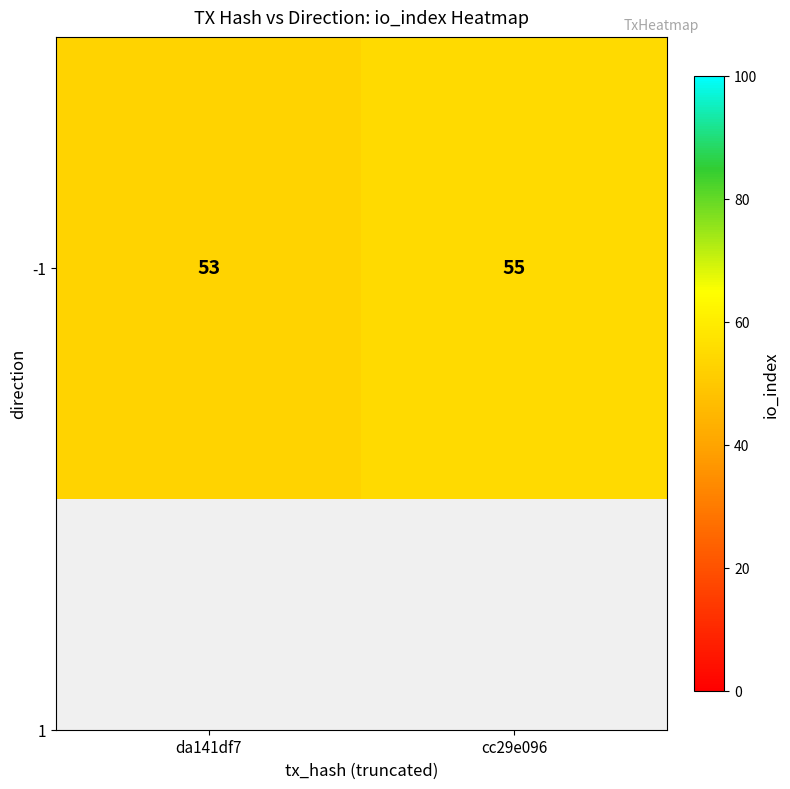

What is the greatest value displayed?

55